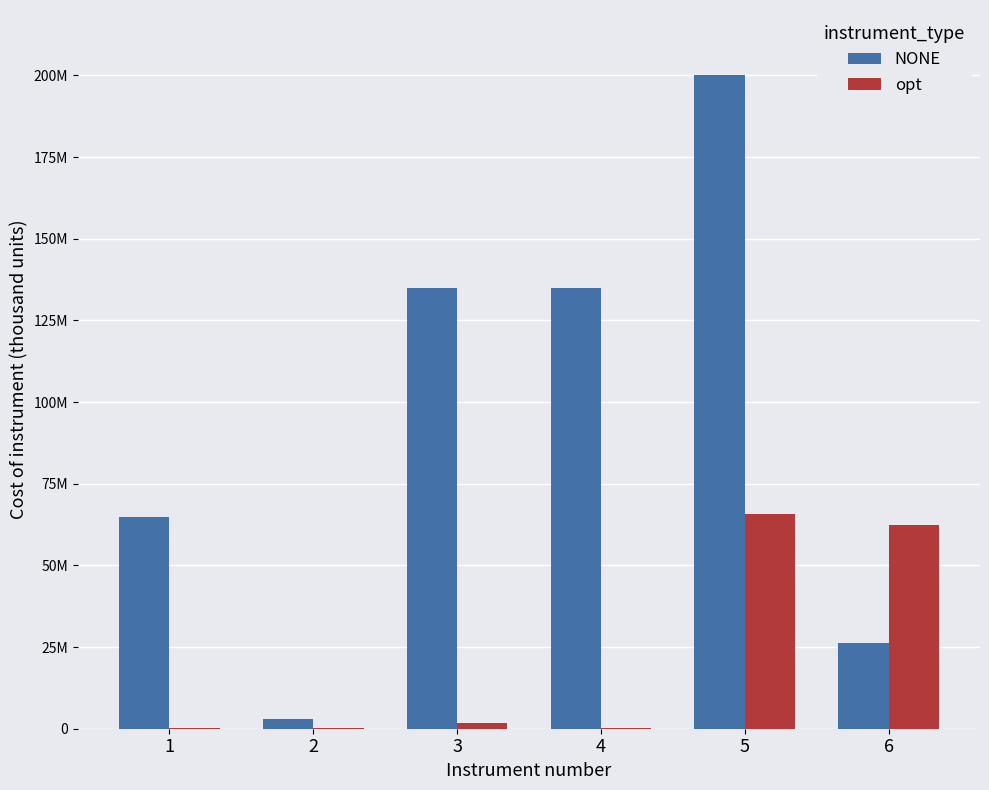

Rank the series at 3 from lowest to highest value.

opt, NONE